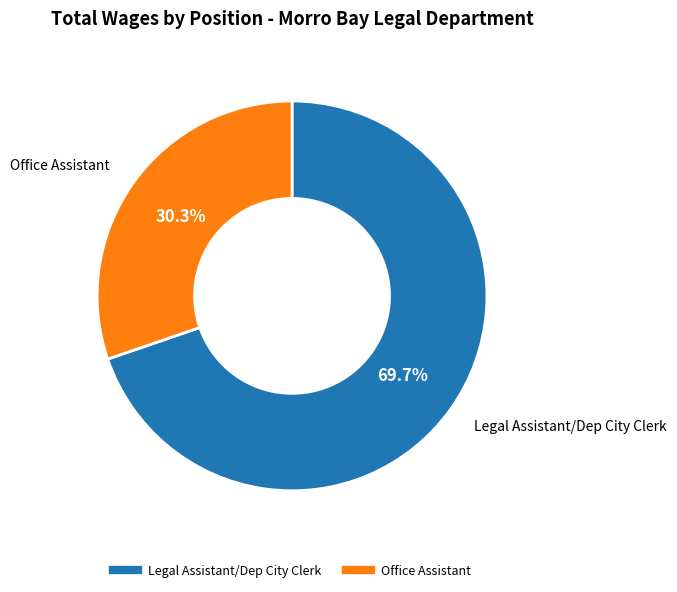

What percentage is the Legal Assistant/Dep City Clerk slice, to the nearest percent?

70%